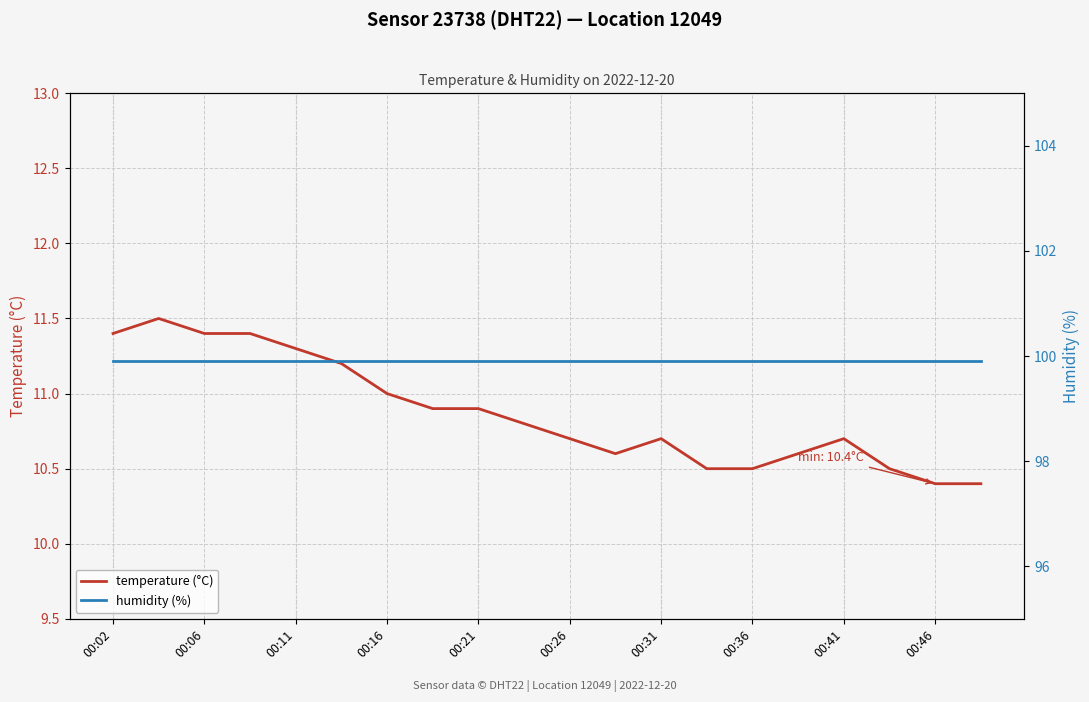

What is the highest value of the temperature (°C) series?

11.5